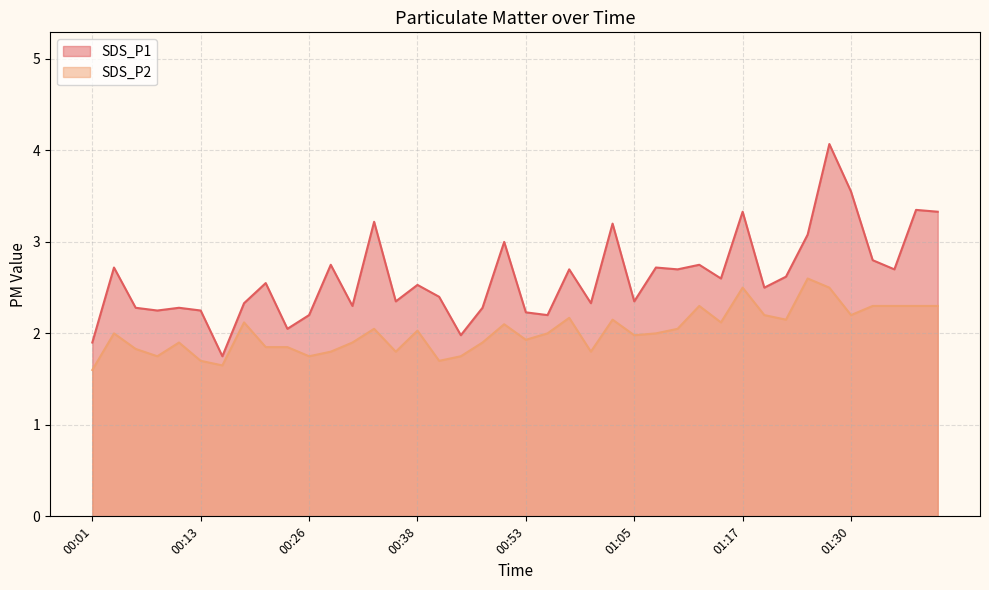

What is the spread (max minus min) of values at 01:10?

0.7